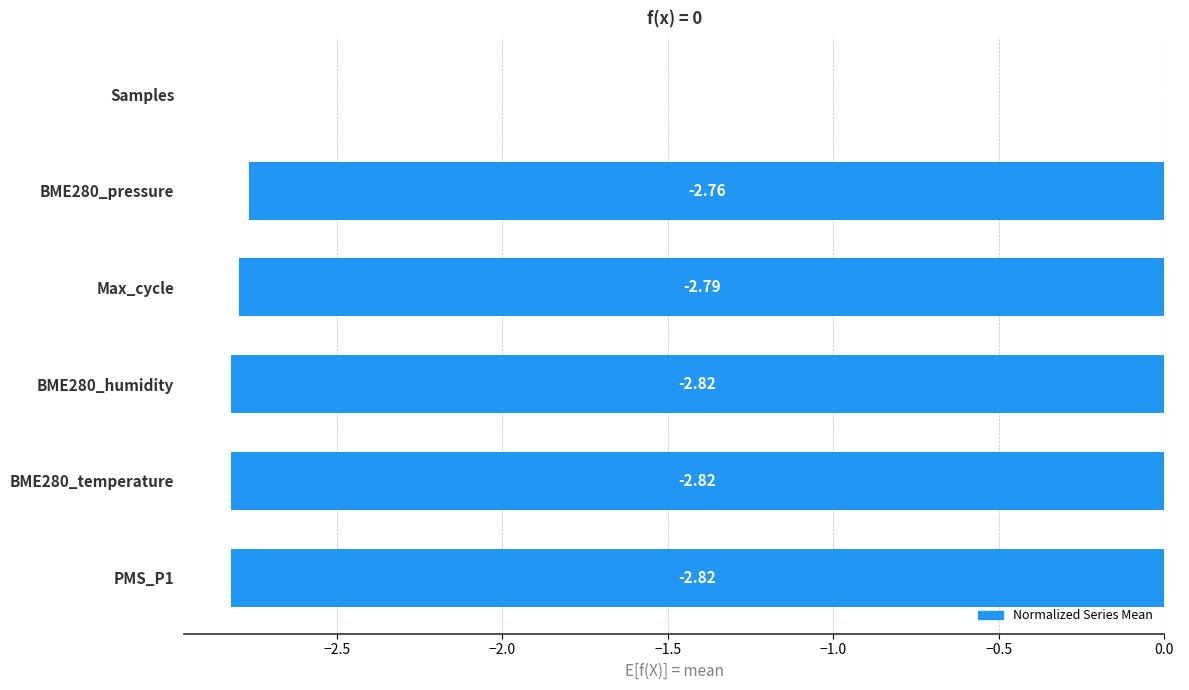

Count the number of data series in this chart.

1